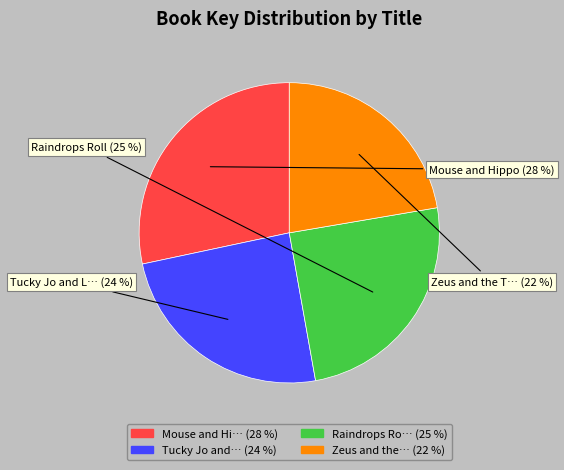

What is the ratio of the value at Zeus and the… (22 %) to the value at Tucky Jo and… (24 %)?

0.9